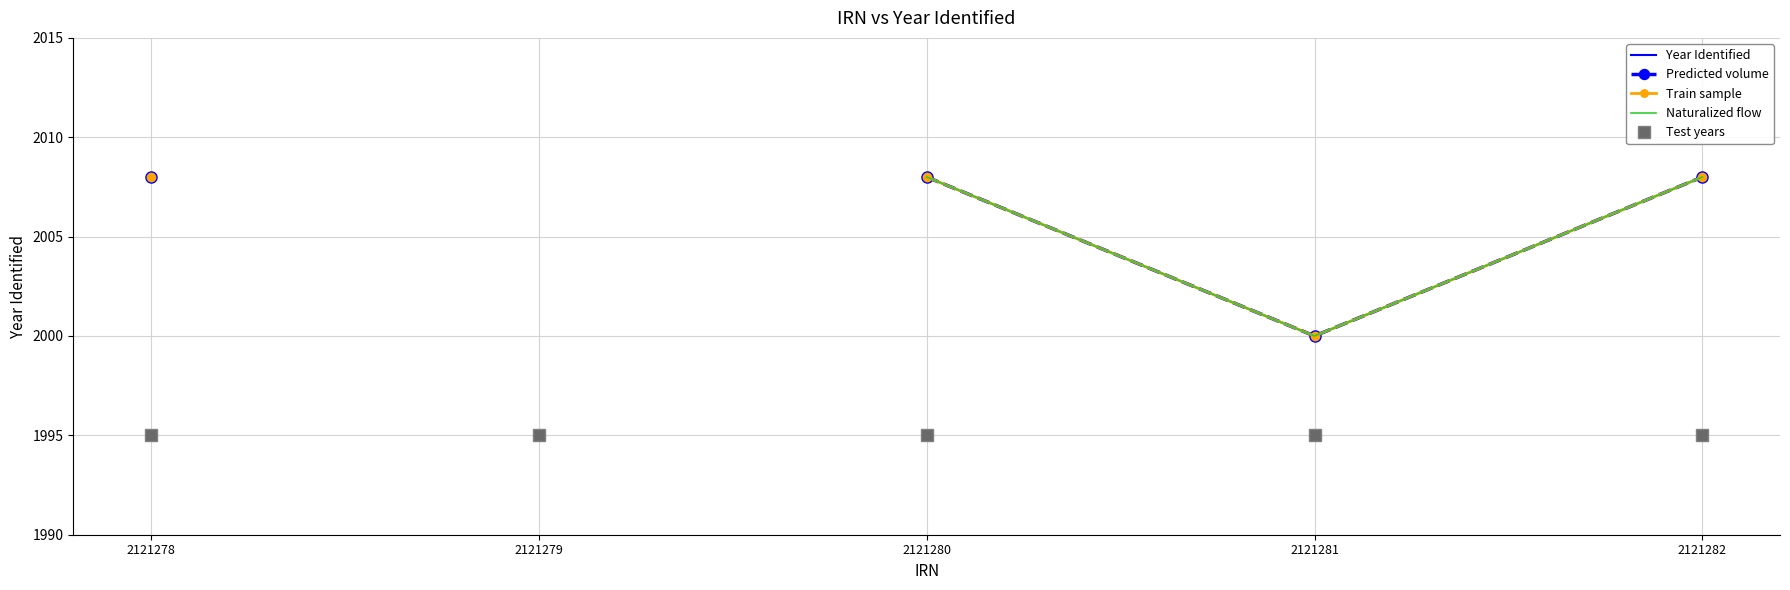

Is the value of Year Identified at 2121279 greater than the value of Train sample at 2121282?

No